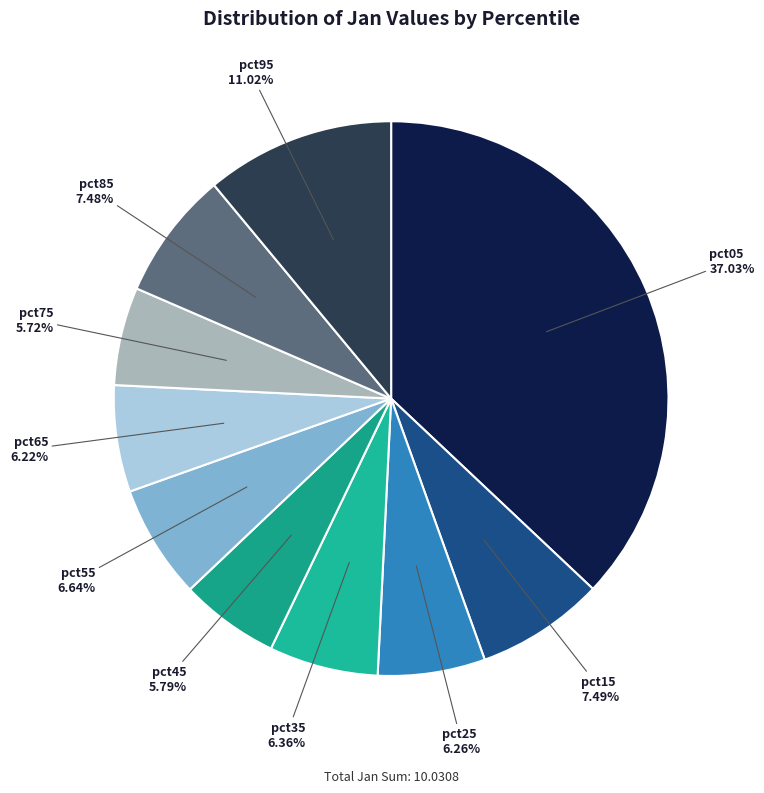

Is it true that pct35 is 1% of the pie?

False